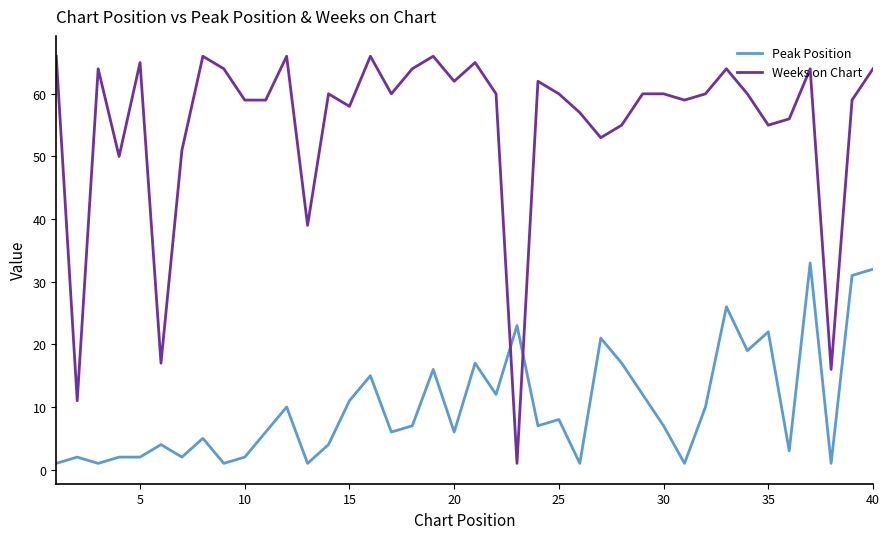

Does the chart have visible grid lines?

No